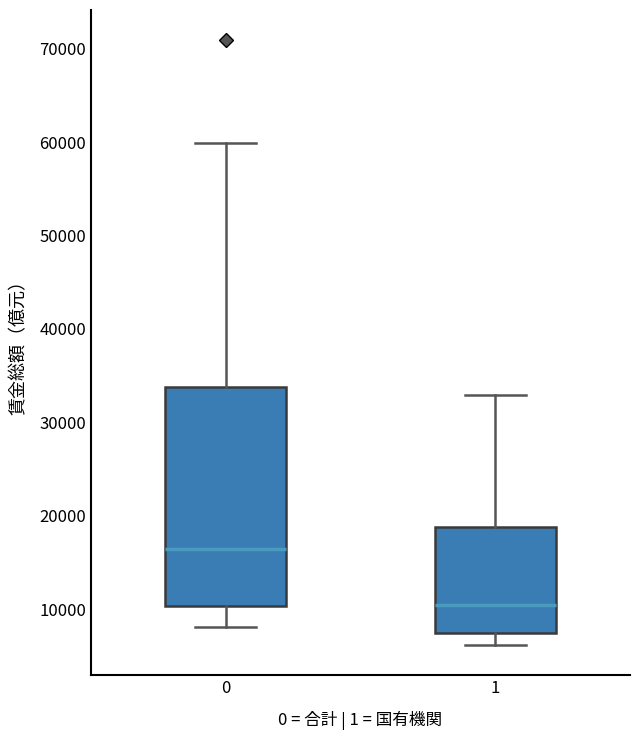

Where does the upper whisker of the box at x = 1 end on the y-axis? The values are not printed on the chart, so give them approximately, as read against the axis.

33000